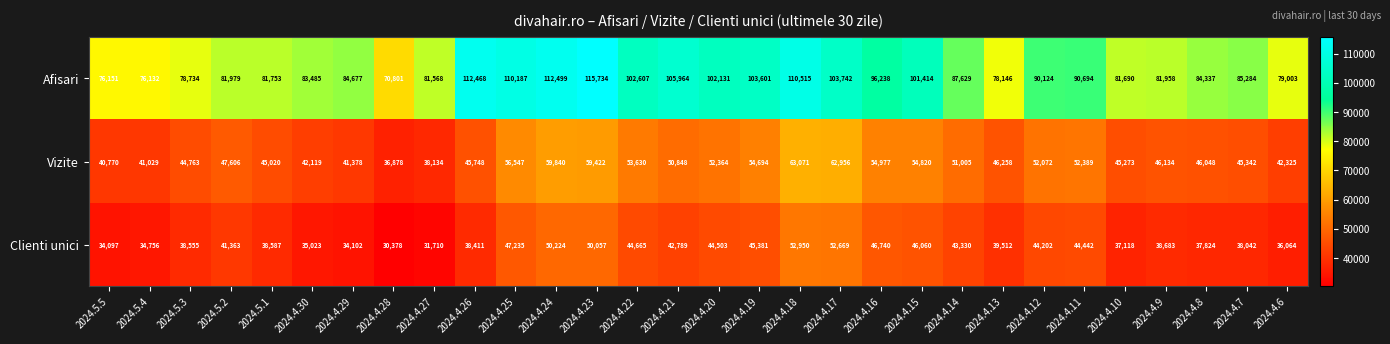

At which category is the sum across all series the highest?

2024.4.18